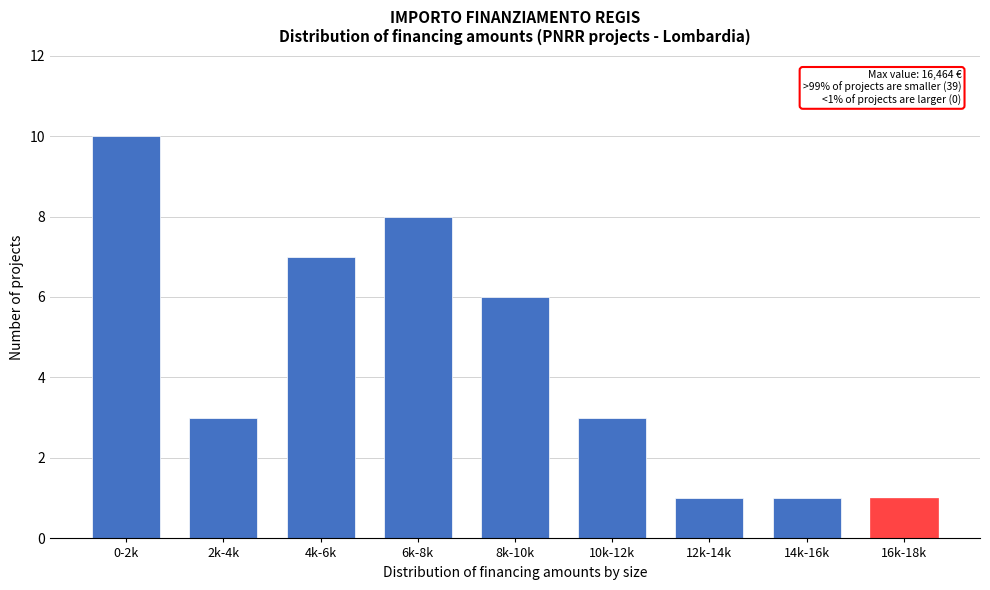

Reading left to right, list all the values displayed in this chart.

0-2k=10	2k-4k=3	4k-6k=7	6k-8k=8	8k-10k=6	10k-12k=3	12k-14k=1	14k-16k=1	16k-18k=1